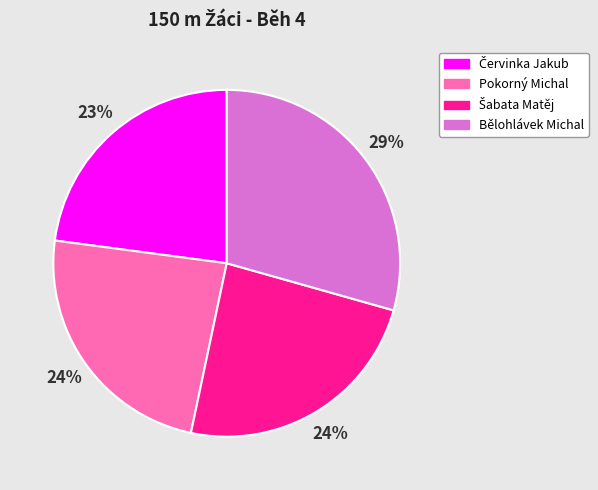

Is there a majority slice in this chart?

No